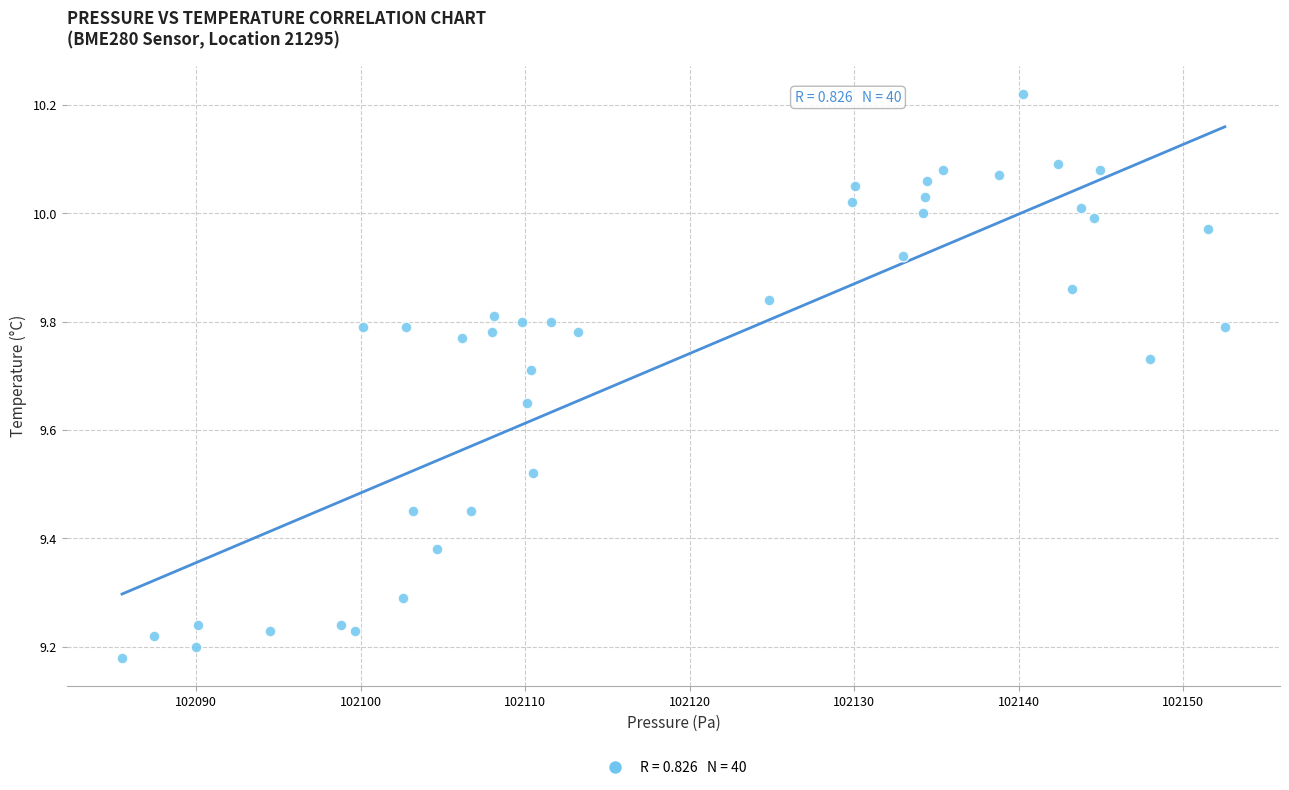

What is the range of X values (max minus min)?

67.0